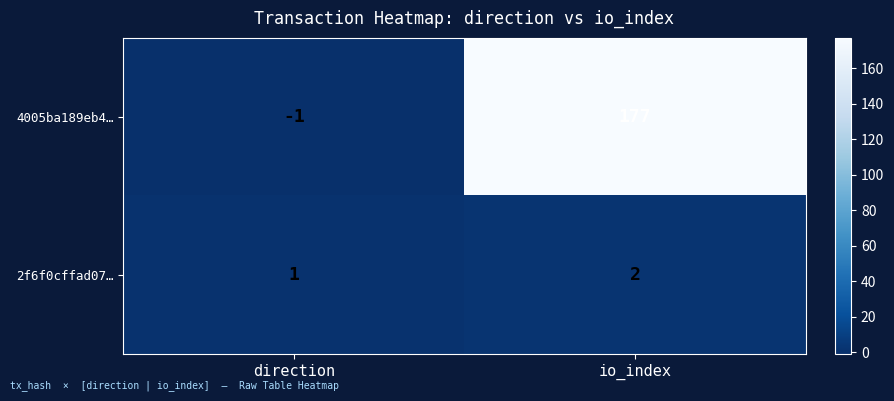

The 4005ba189eb4… series shows -1 at direction. True or false?

True